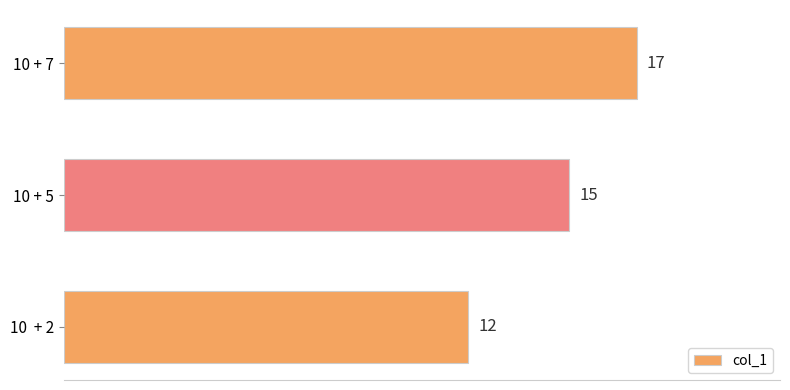

Reading bottom to top, extract all data points from this chart.

10  + 2=12	10 + 5=15	10 + 7=17